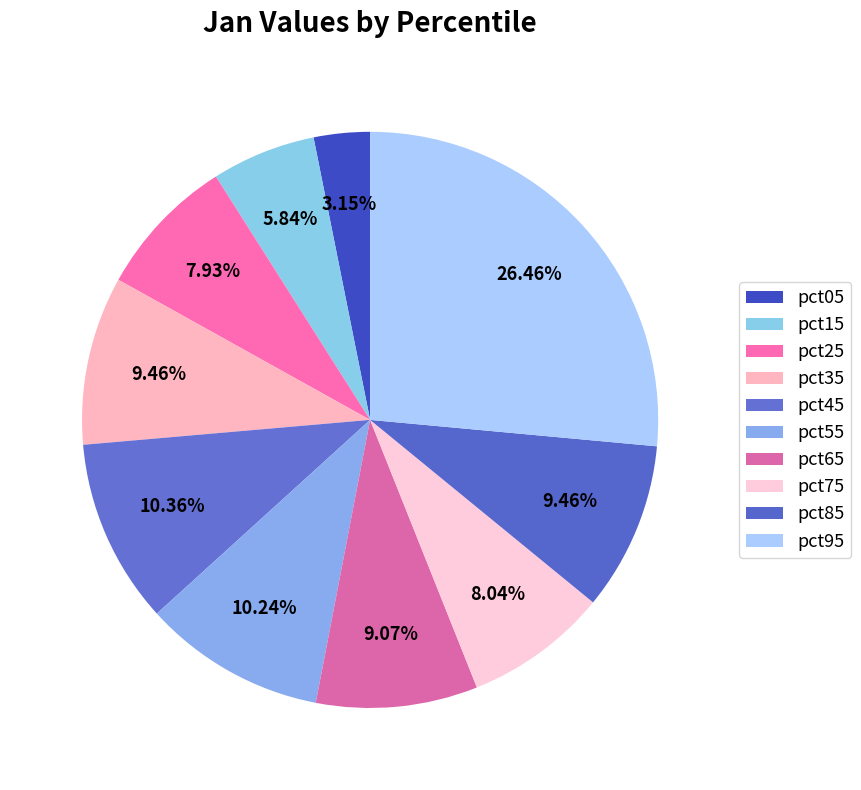

How many segments does this pie chart have?

10